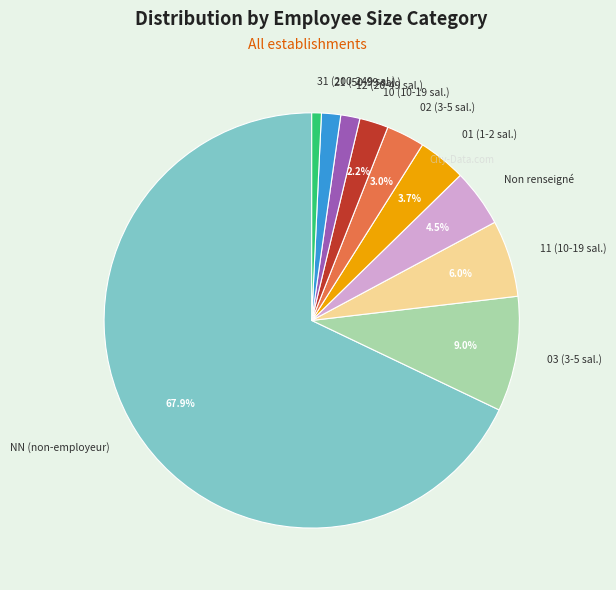

What is the largest slice in the pie chart?

NN (non-employeur)